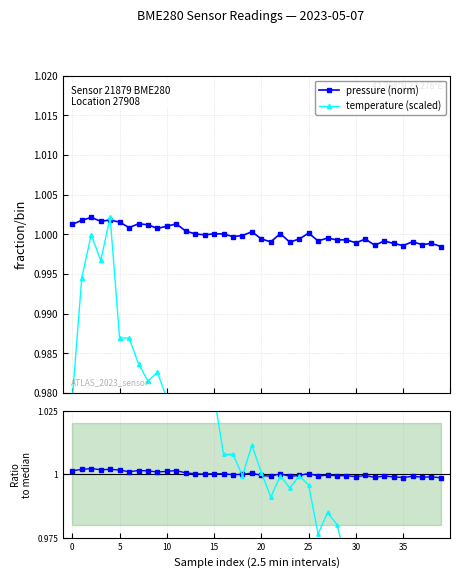

Which series has the widest spread of values?

temp ratio